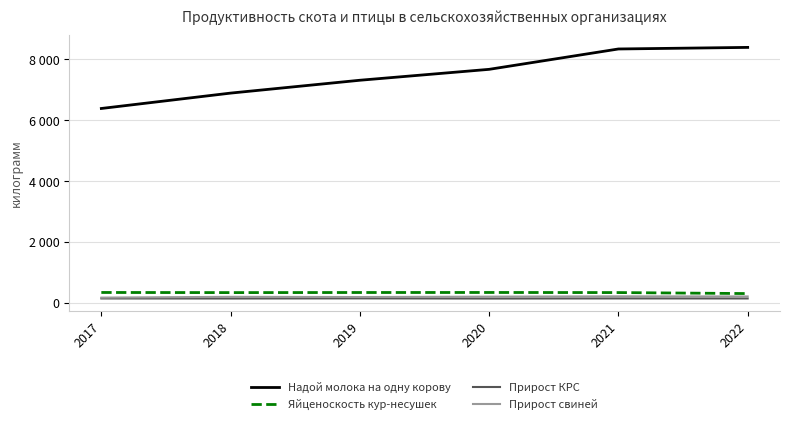

Is it true that Прирост свиней equals 282 at 2021?

False